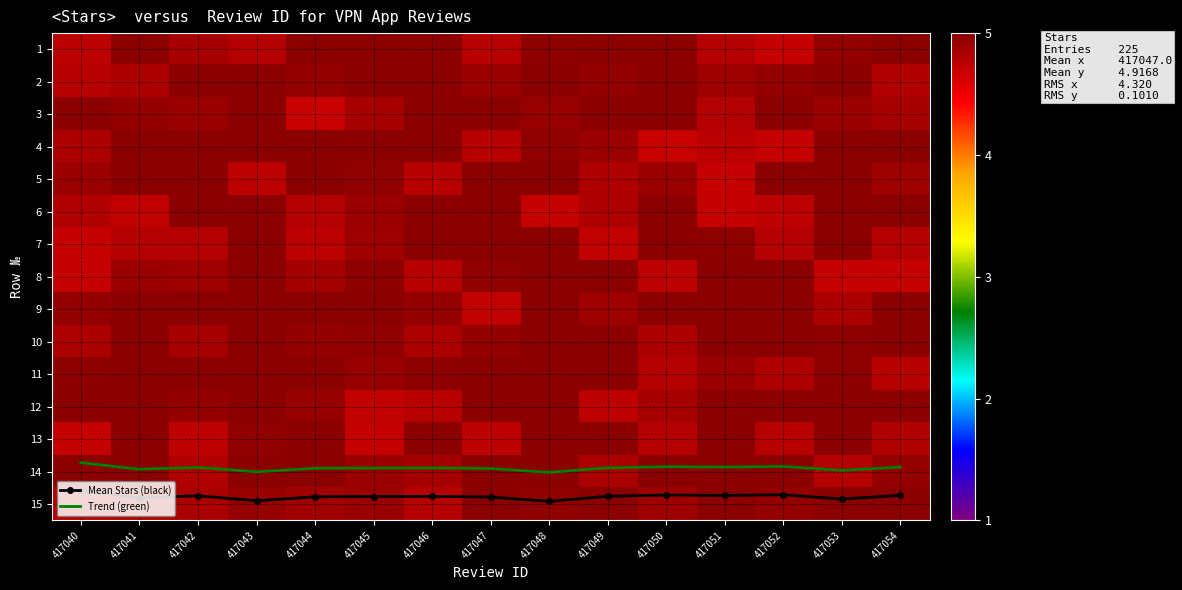

At which label does Trend (green) reach its minimum?

417040